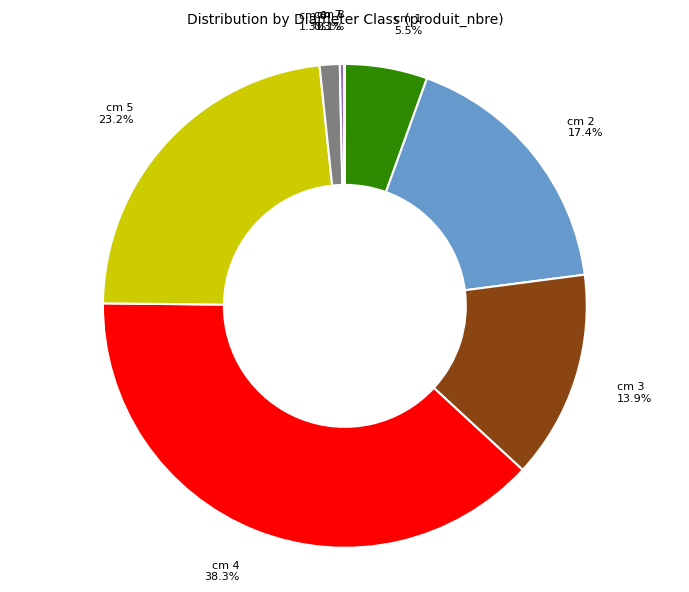

What percentage is the cm 5 slice, to the nearest percent?

23%